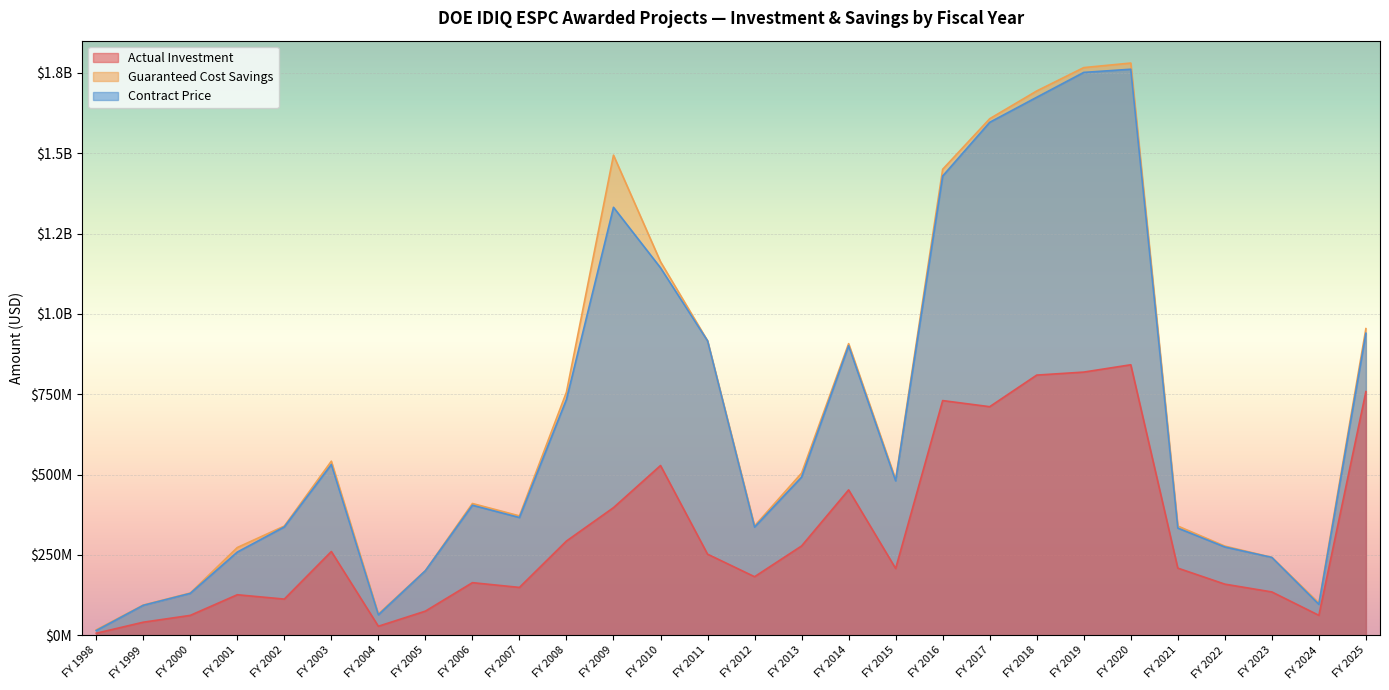

At how many categories does at least one series exceed 359962390?

16